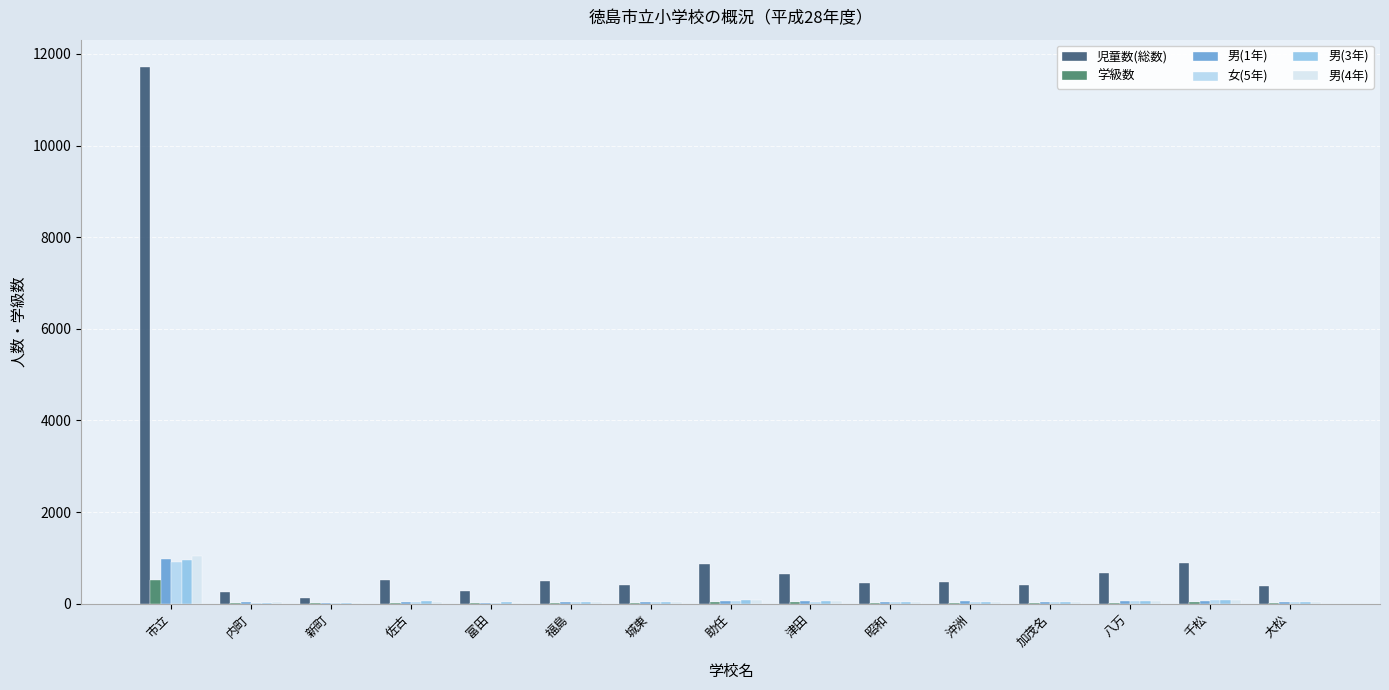

Is it true that 男(3年) equals 38 at 沖洲?

True